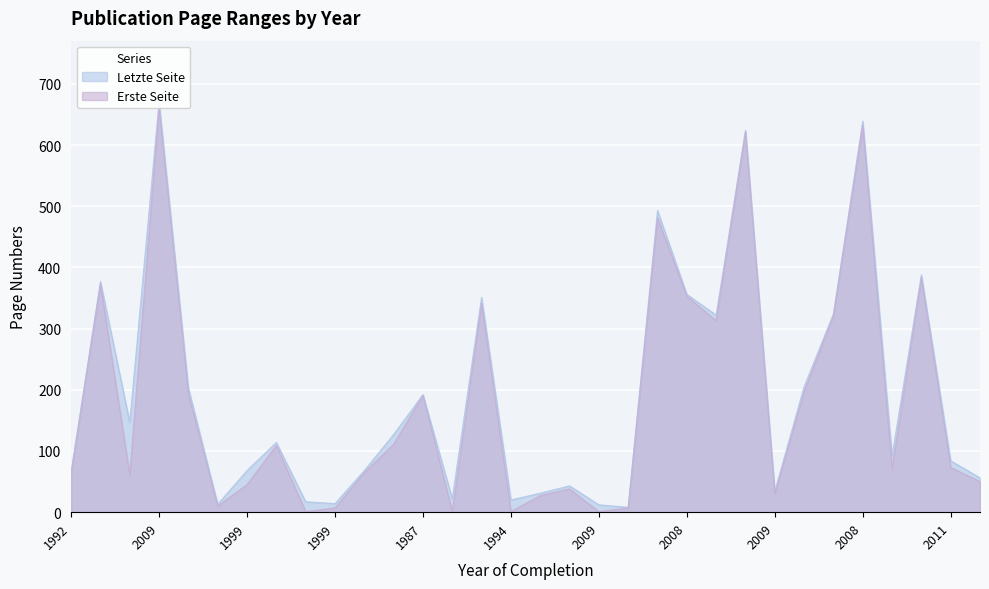

What are all the series names shown in the legend?

Letzte Seite, Erste Seite